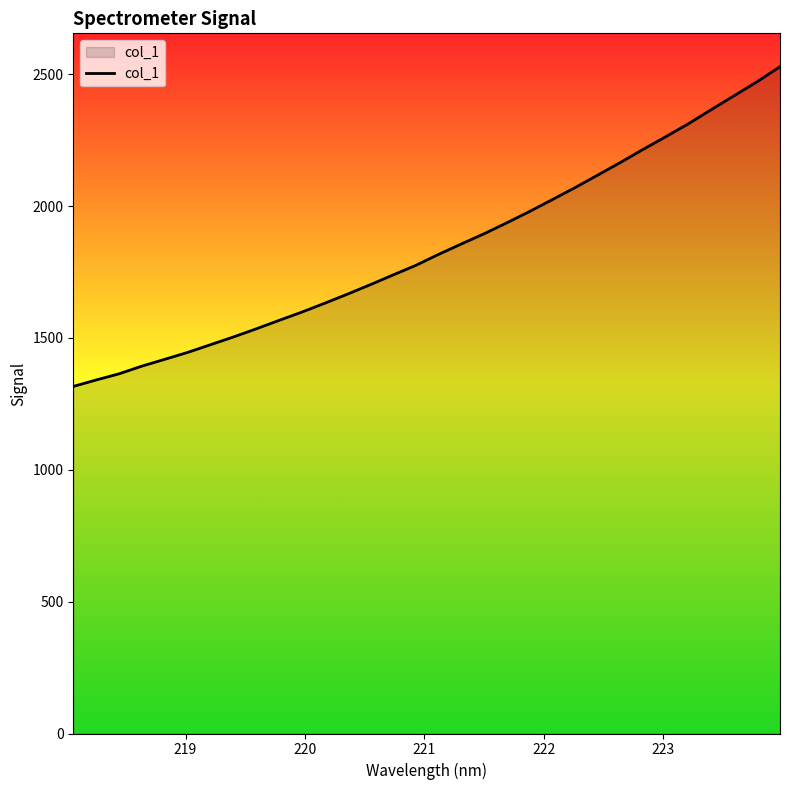

Count the number of data series in this chart.

1